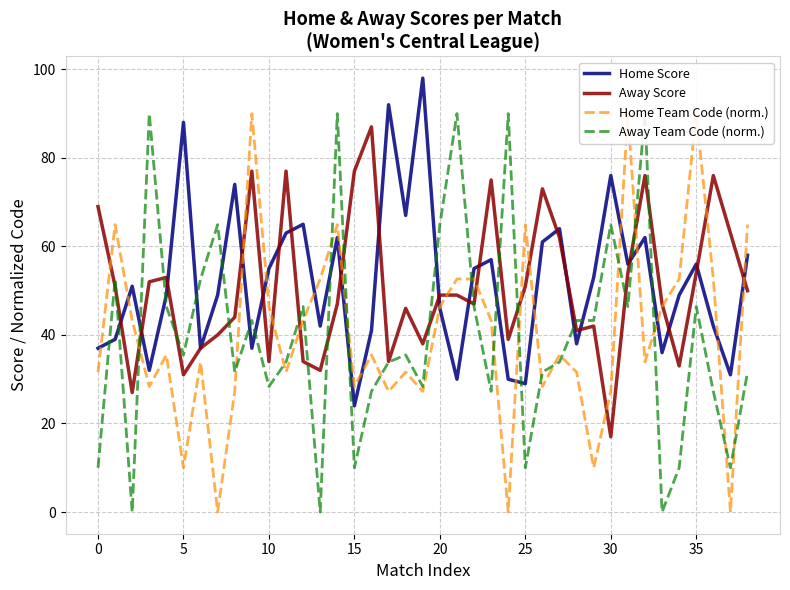

How many times do Home Team Code (norm.) and Away Team Code (norm.) cross each other?

18